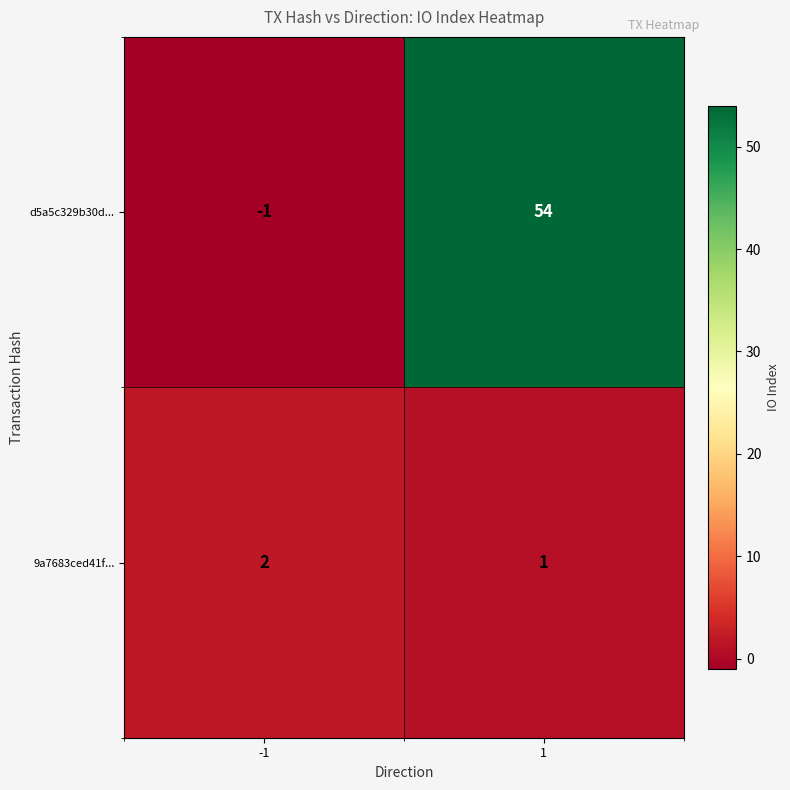

Which series has the largest total across all categories?

d5a5c329b30d...